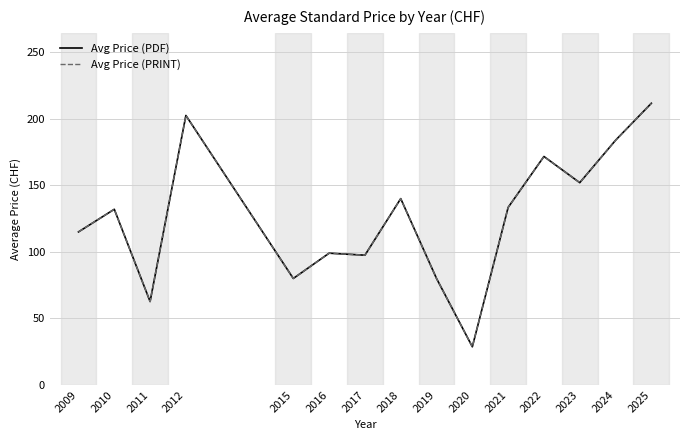

What is the maximum value shown in the chart?

211.7